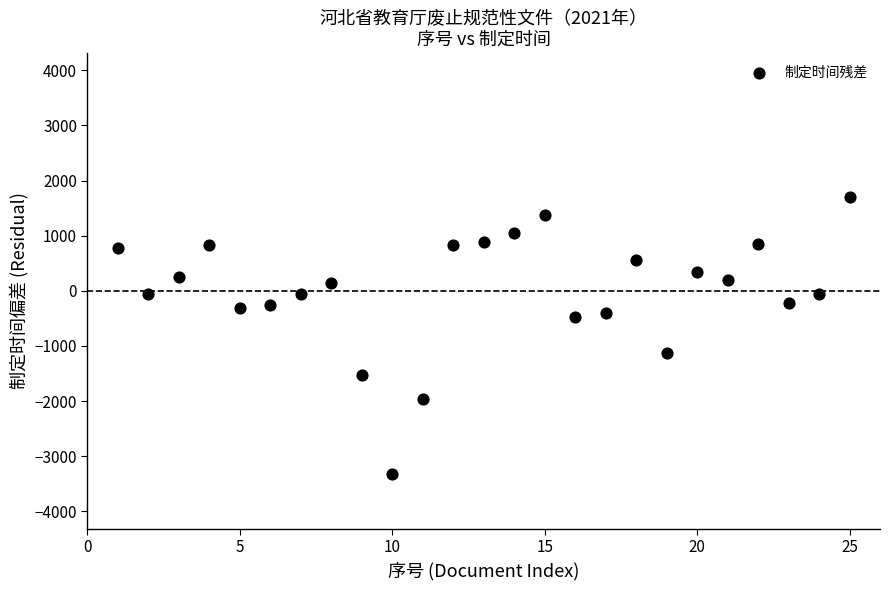

What is the range of Y values (max minus min)?

5008.0